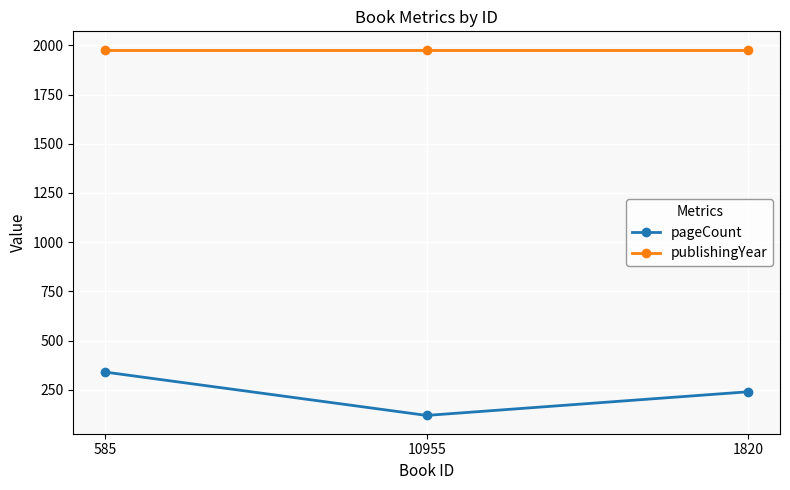

Which series has the widest spread of values?

pageCount